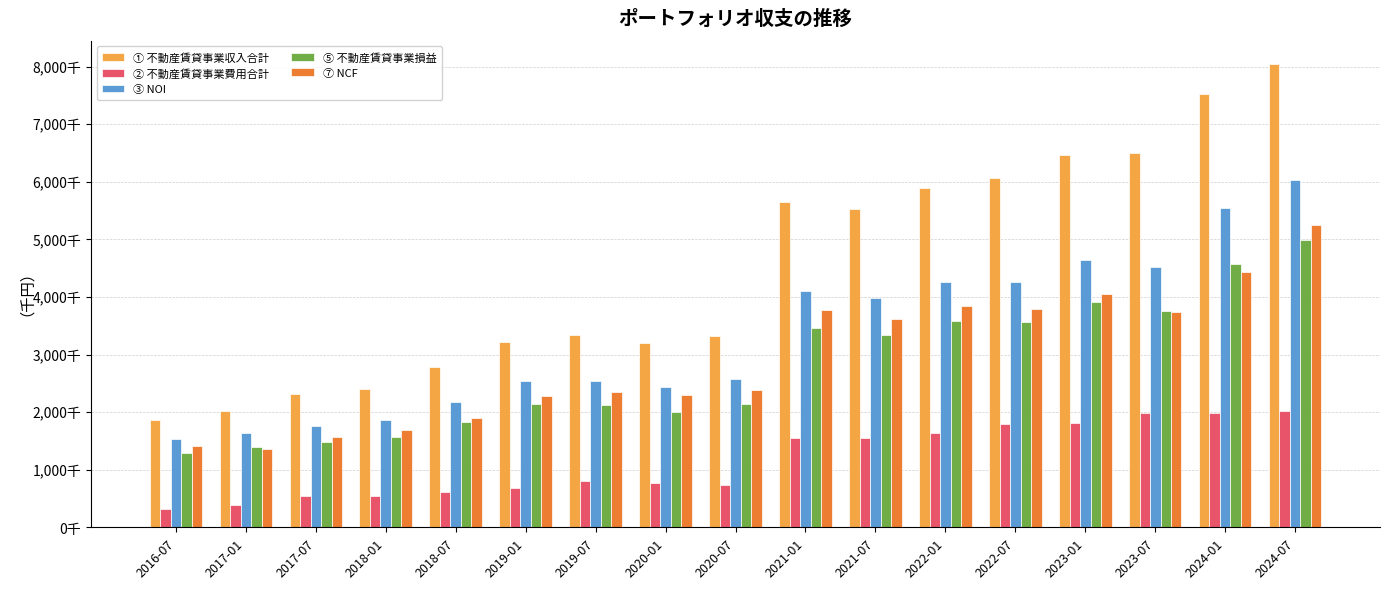

What is the sum of all ⑤ 不動産賃貸事業損益 values?

47160911